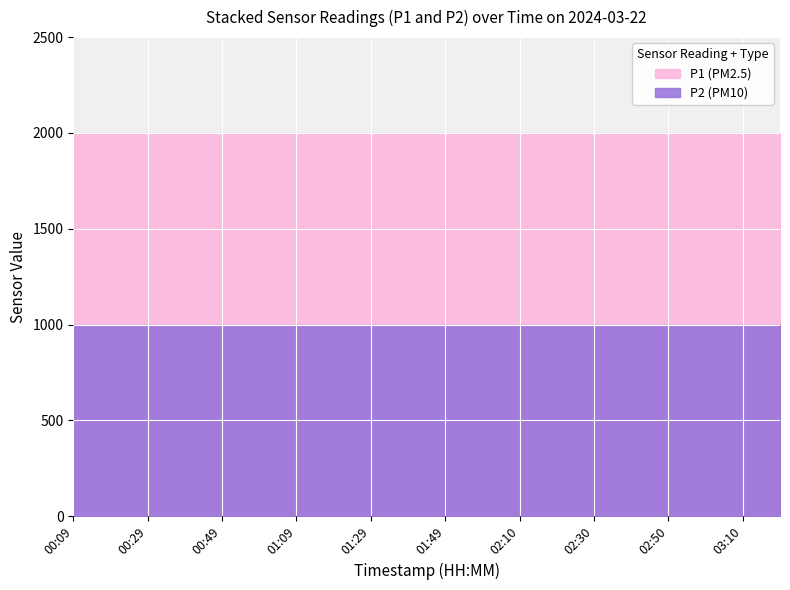

Reading right to left, list all the values displayed in this chart.

P1: 1999.9	1999.9	1999.9	1999.9	1999.9	1999.9	1999.9	1999.9	1999.9	1999.9	1999.9	1999.9	1999.9	1999.9	1999.9	1999.9	1999.9	1999.9	1999.9	1999.9
P2: 999.9	999.9	999.9	999.9	999.9	999.9	999.9	999.9	999.9	999.9	999.9	999.9	999.9	999.9	999.9	999.9	999.9	999.9	999.9	999.9